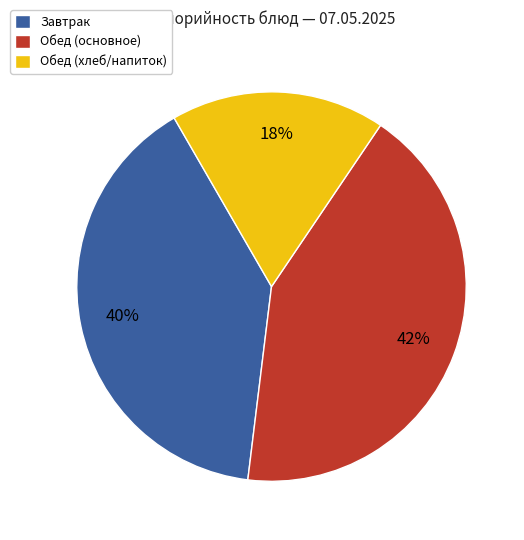

What percentage is the Обед (хлеб/напиток) slice, to the nearest percent?

18%